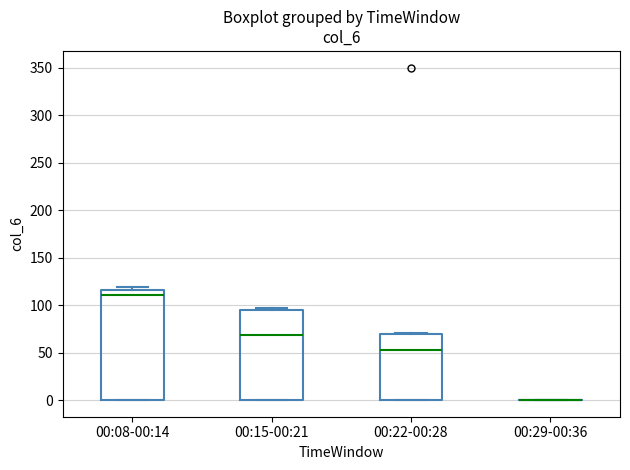

Where is the upper edge of the box for 00:22-00:28 on the y-axis? The values are not printed on the chart, so give them approximately, as read against the axis.

70